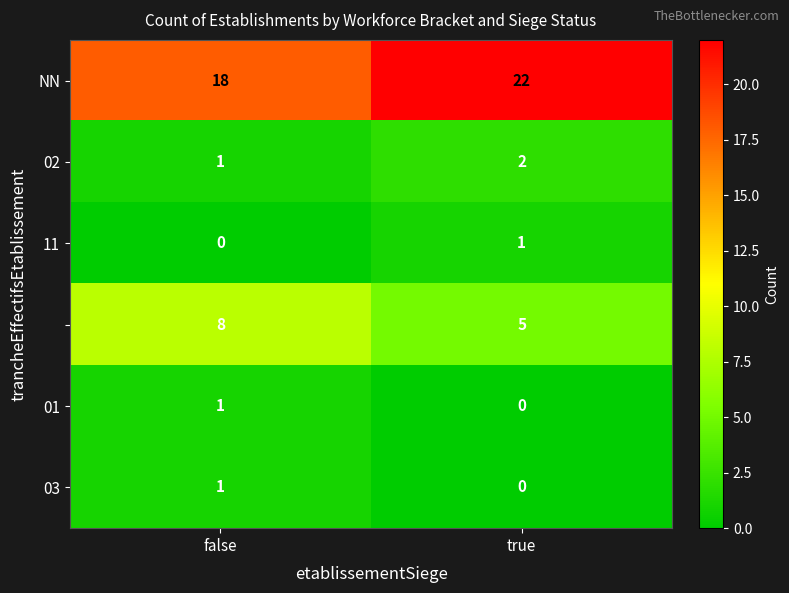

How many series are shown in this chart?

6